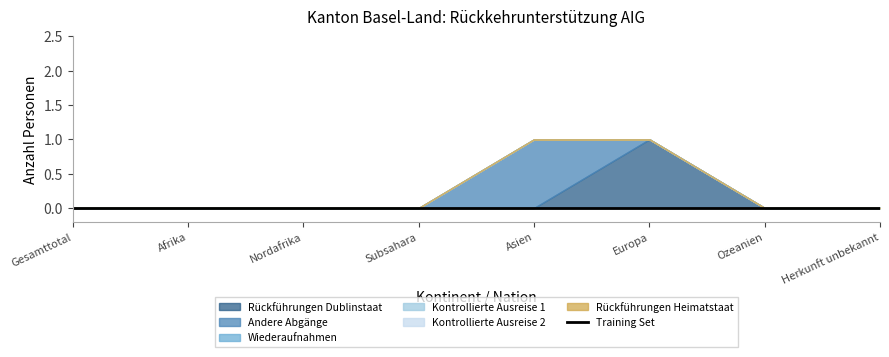

Which has a higher value, Herkunft unbekannt or Europa?

Europa